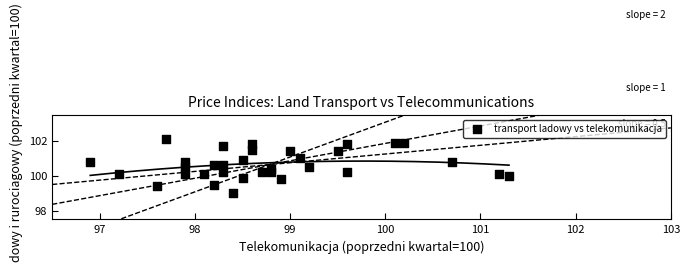

What is the range of Y values (max minus min)?

3.1